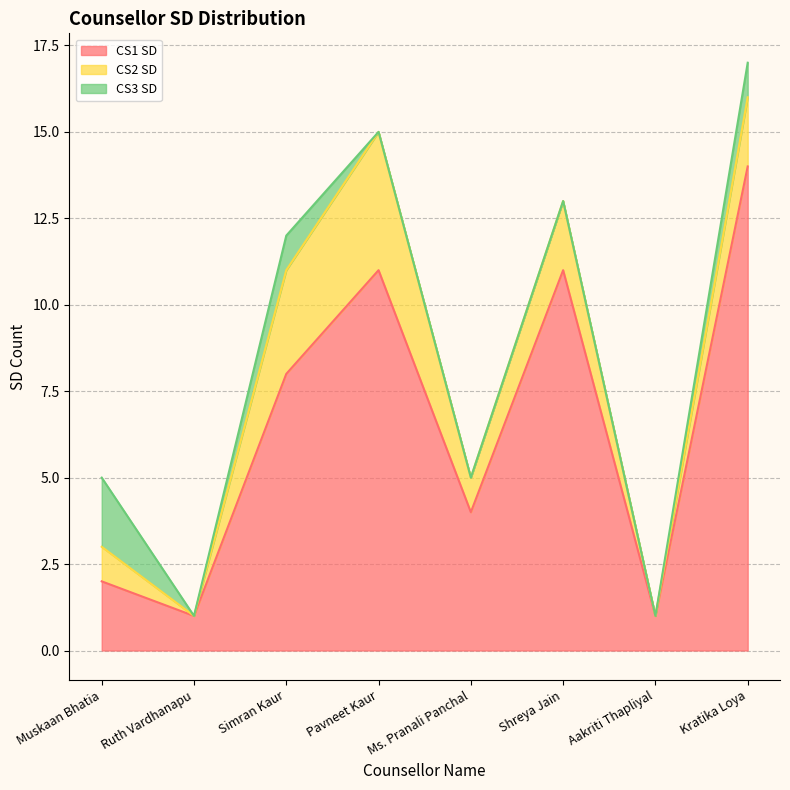

List the series in order of their peak value, lowest first.

CS3 SD, CS2 SD, CS1 SD